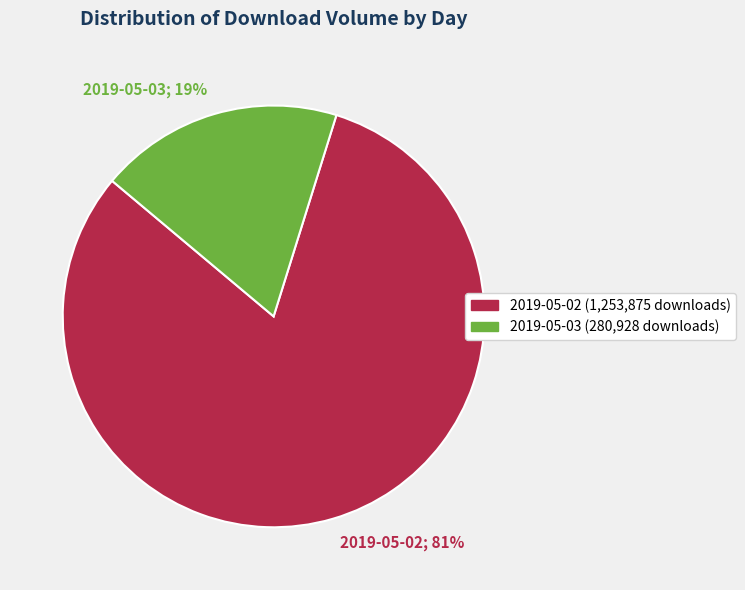

Count the number of slices in the pie.

2